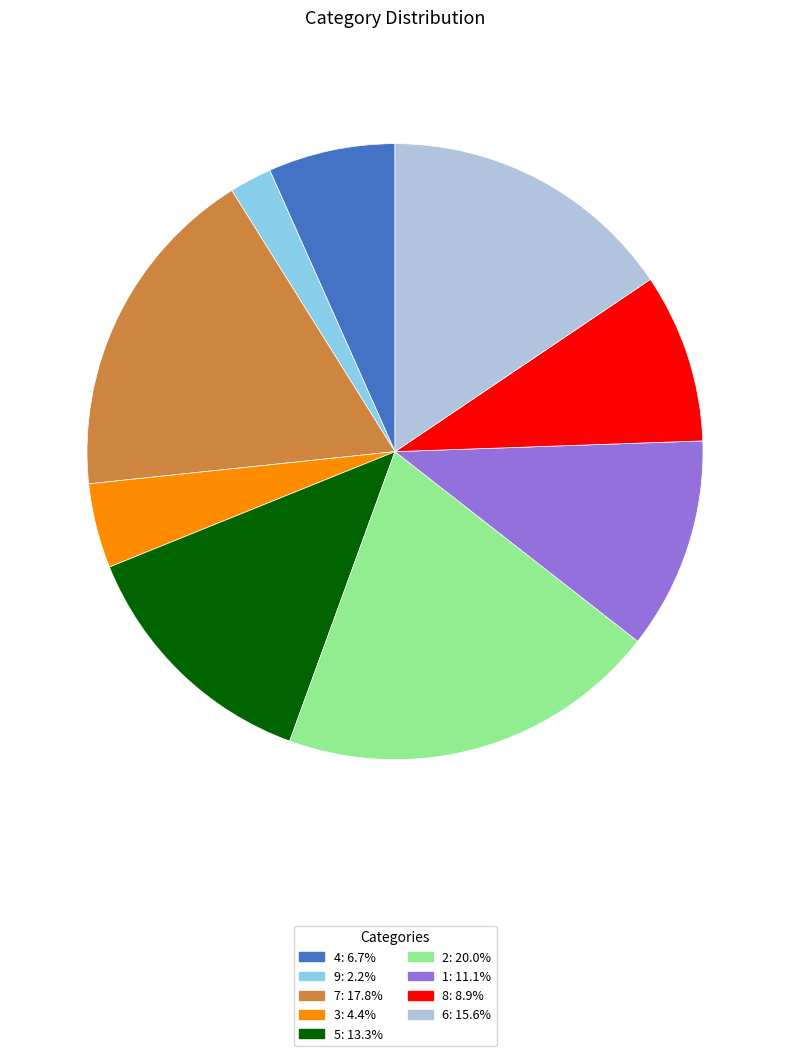

Is there a majority slice in this chart?

No